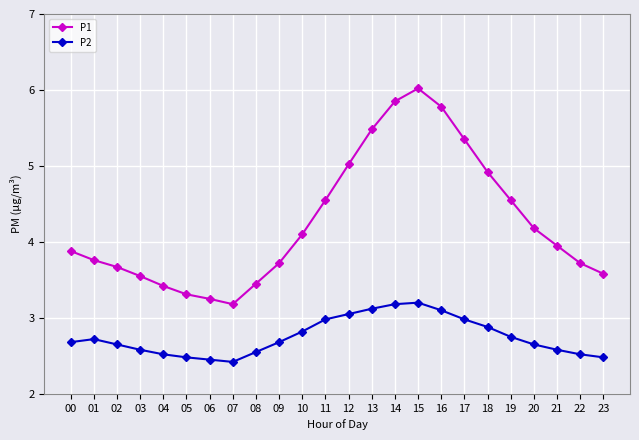

At 22, list the series in order from smallest to largest.

P2, P1